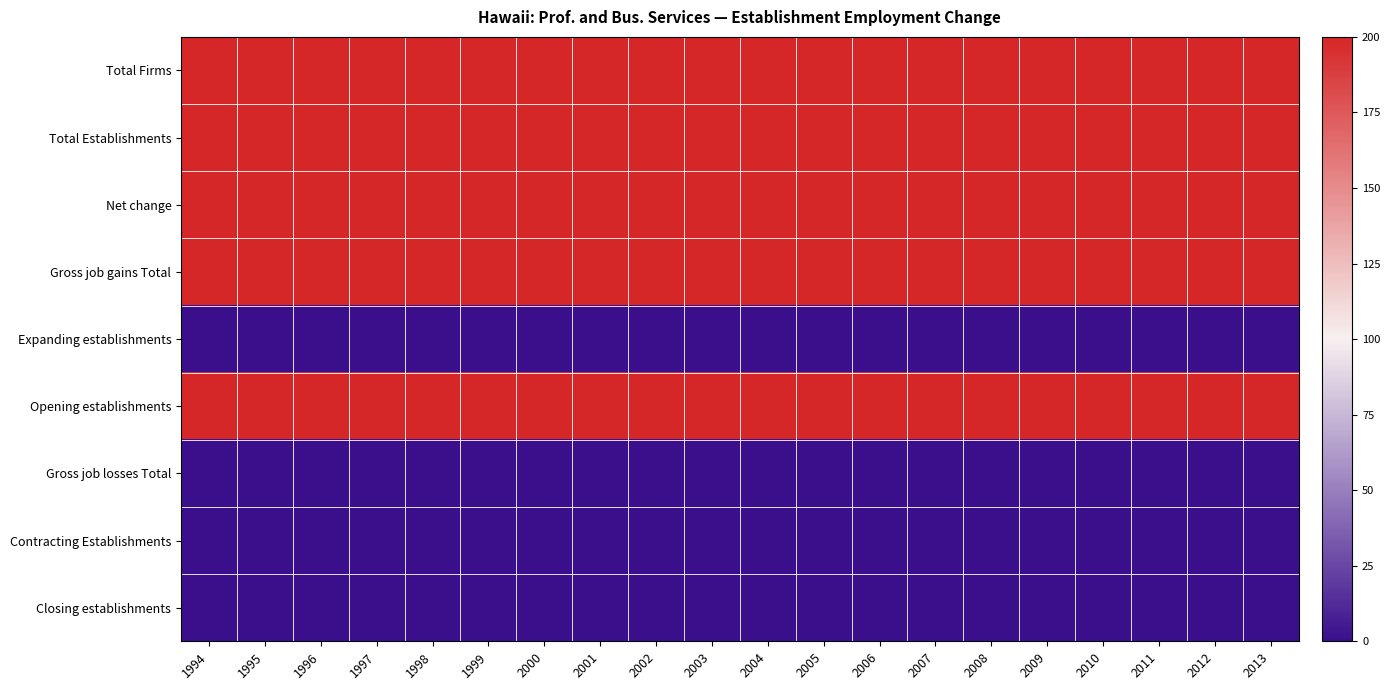

Which series has the largest range (max minus min)?

Total Firms